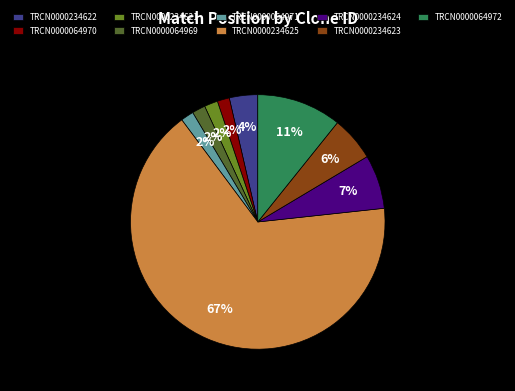

To the nearest percent, what is the combined percentage of TRCN0000064969 and TRCN0000234624?

9%